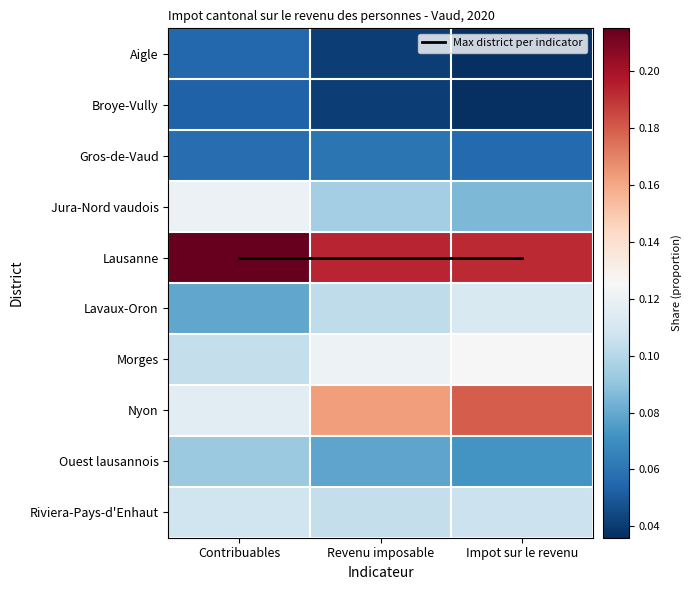

Which series changed the most between Revenu imposable and Impot sur le revenu?

Nyon